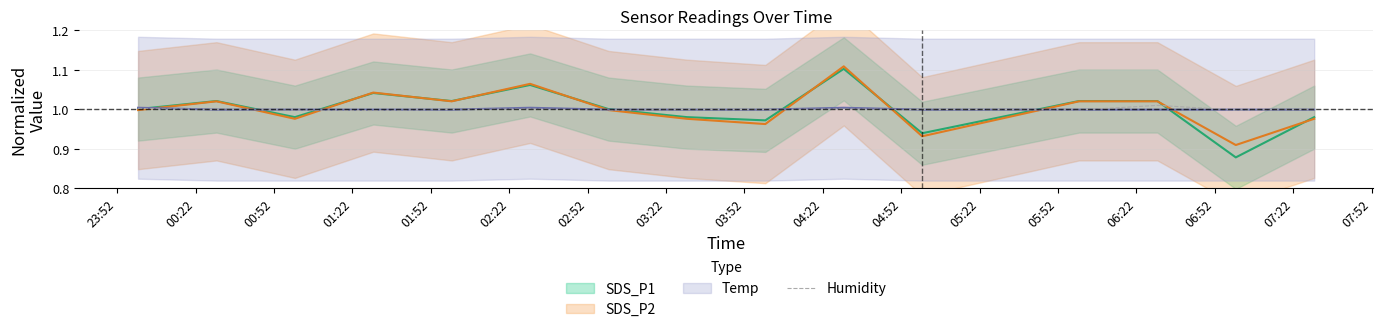

What position from the left is 04:52?

11